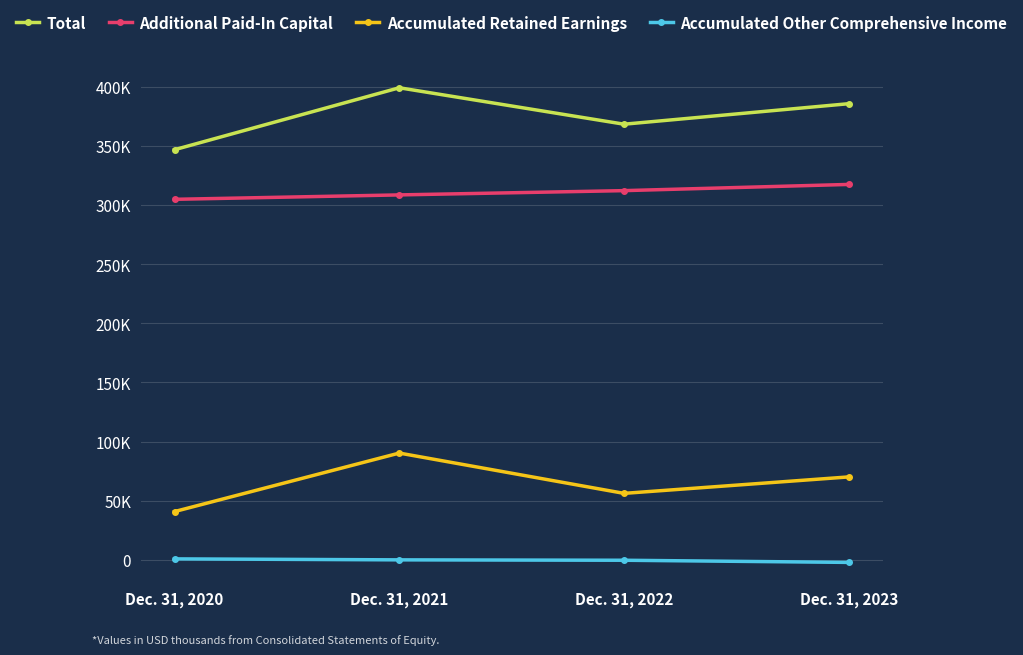

Where does the Accumulated Other Comprehensive Income series first go above 140?

Dec. 31, 2020